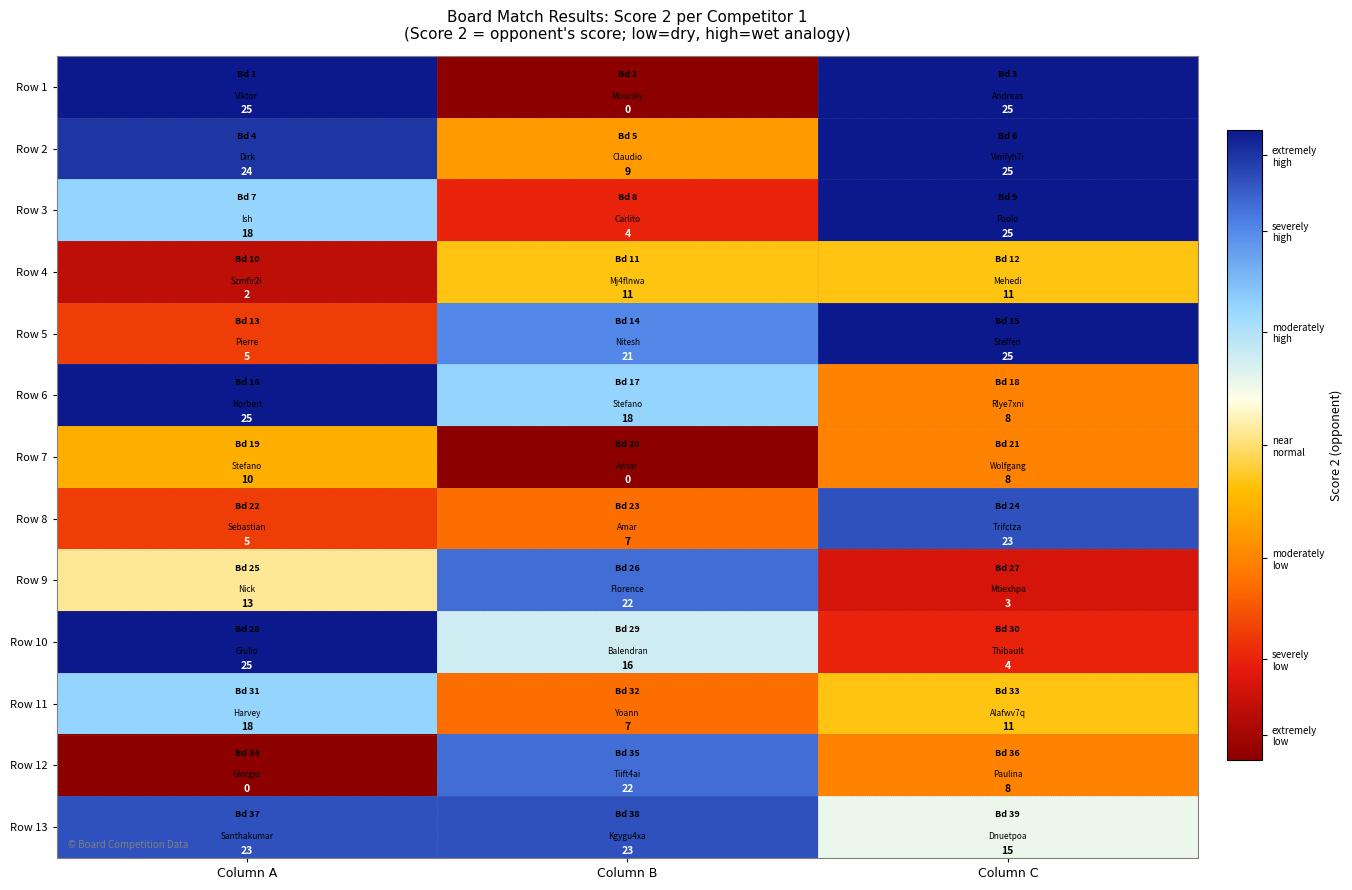

True or false: Row 1 has a value of 0 at Column B.

True